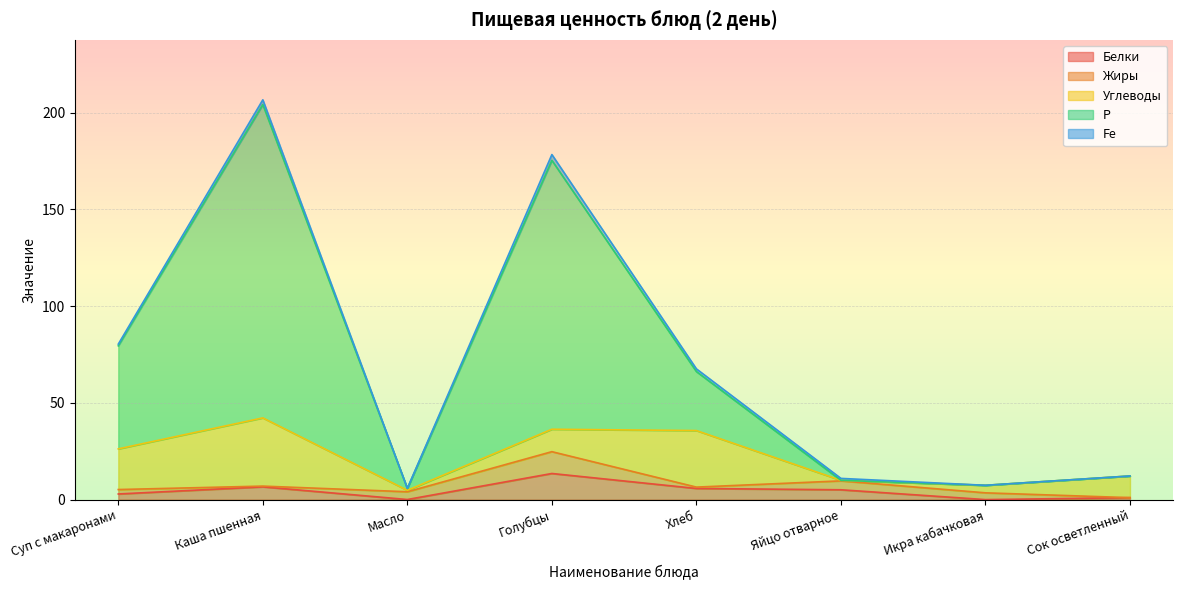

At which category is the sum across all series the highest?

Каша пшенная